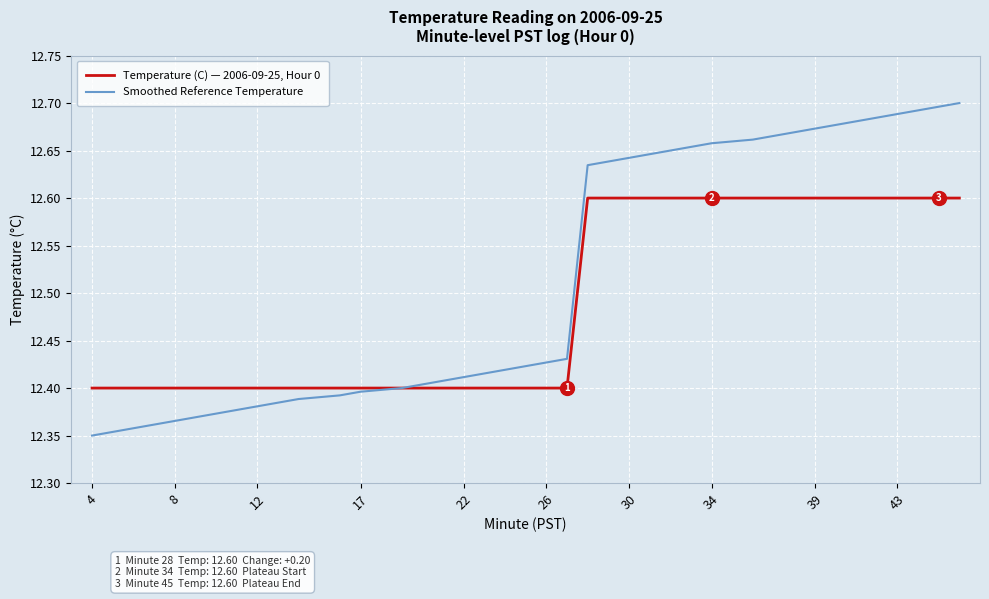

List the series in order of their overall mean, lowest first.

Temperature (C) — 2006-09-25, Hour 0, Smoothed Reference Temperature